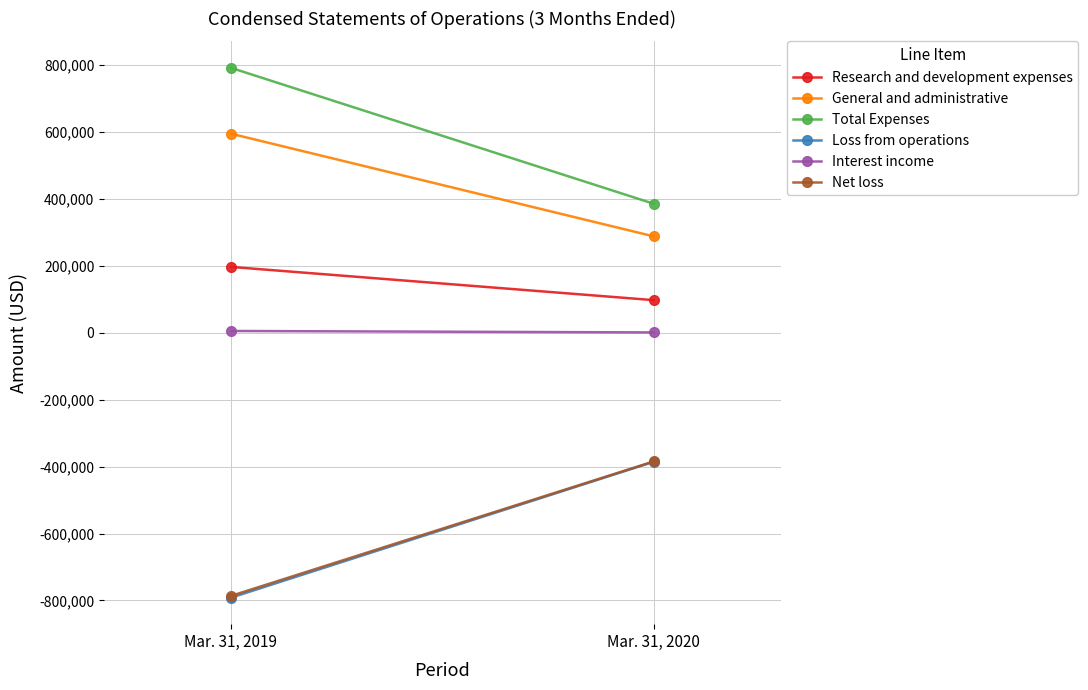

The Loss from operations series shows -791600 at Mar. 31, 2019. True or false?

True